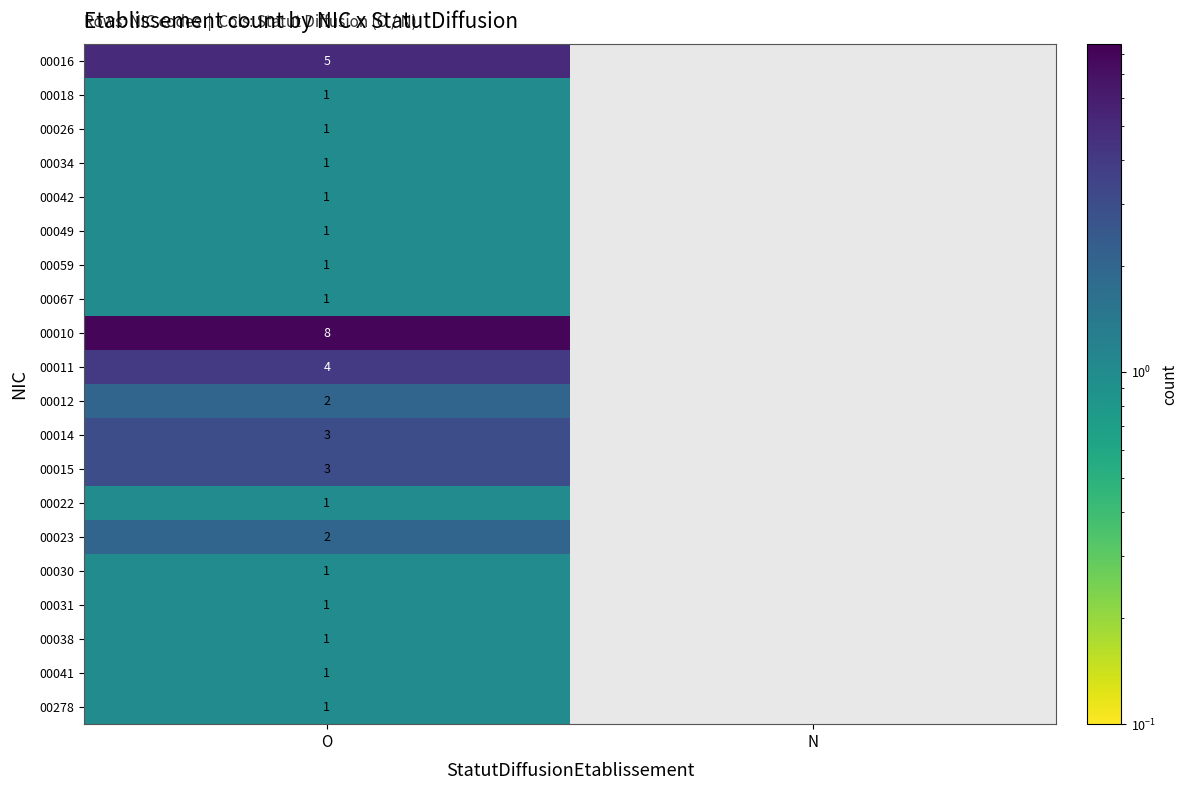

Is it true that 00012 equals 3 at O?

False